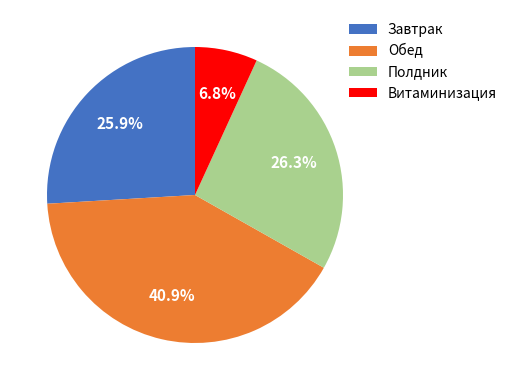

Is there any slice that represents more than half of the pie?

No